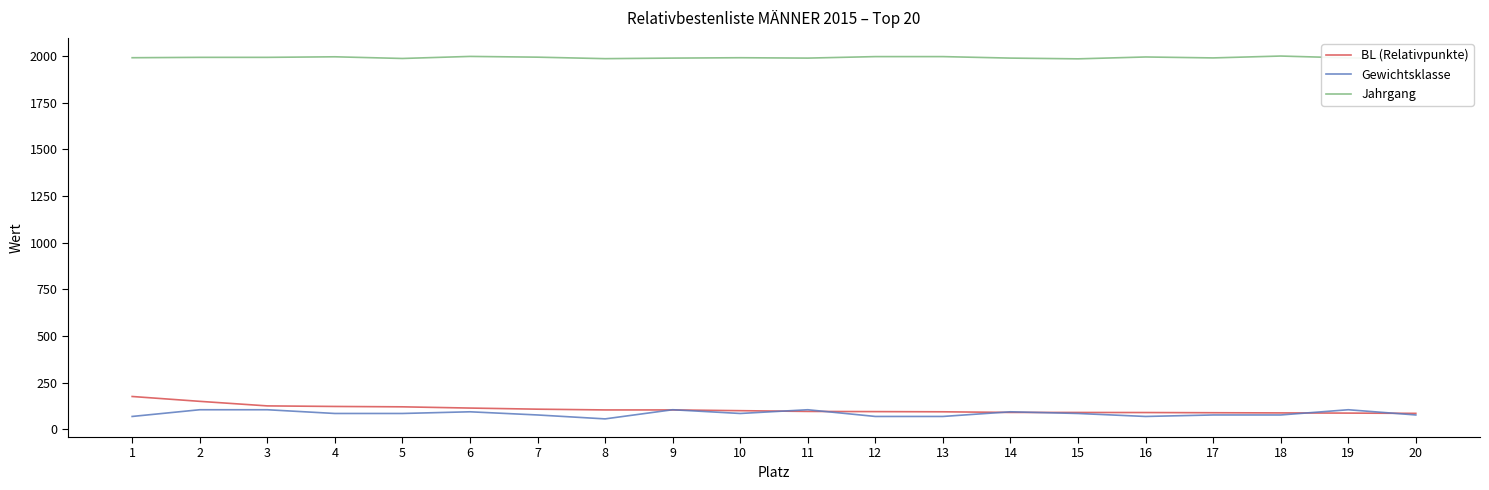

Does the chart have visible grid lines?

No